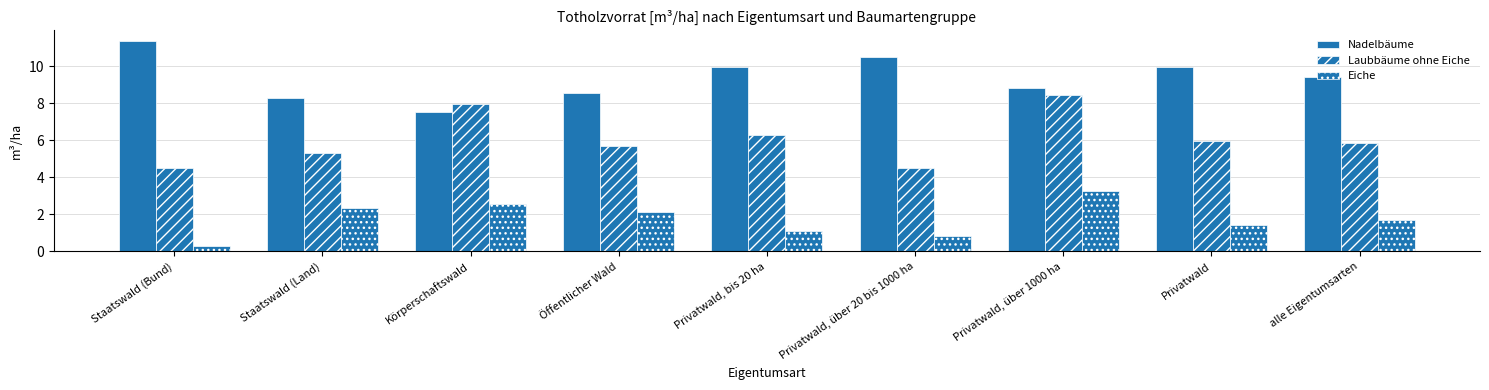

Rank the categories by Nadelbäume value from lowest to highest.

Körperschaftswald, Staatswald (Land), Öffentlicher Wald, Privatwald, über 1000 ha, alle Eigentumsarten, Privatwald, Privatwald, bis 20 ha, Privatwald, über 20 bis 1000 ha, Staatswald (Bund)